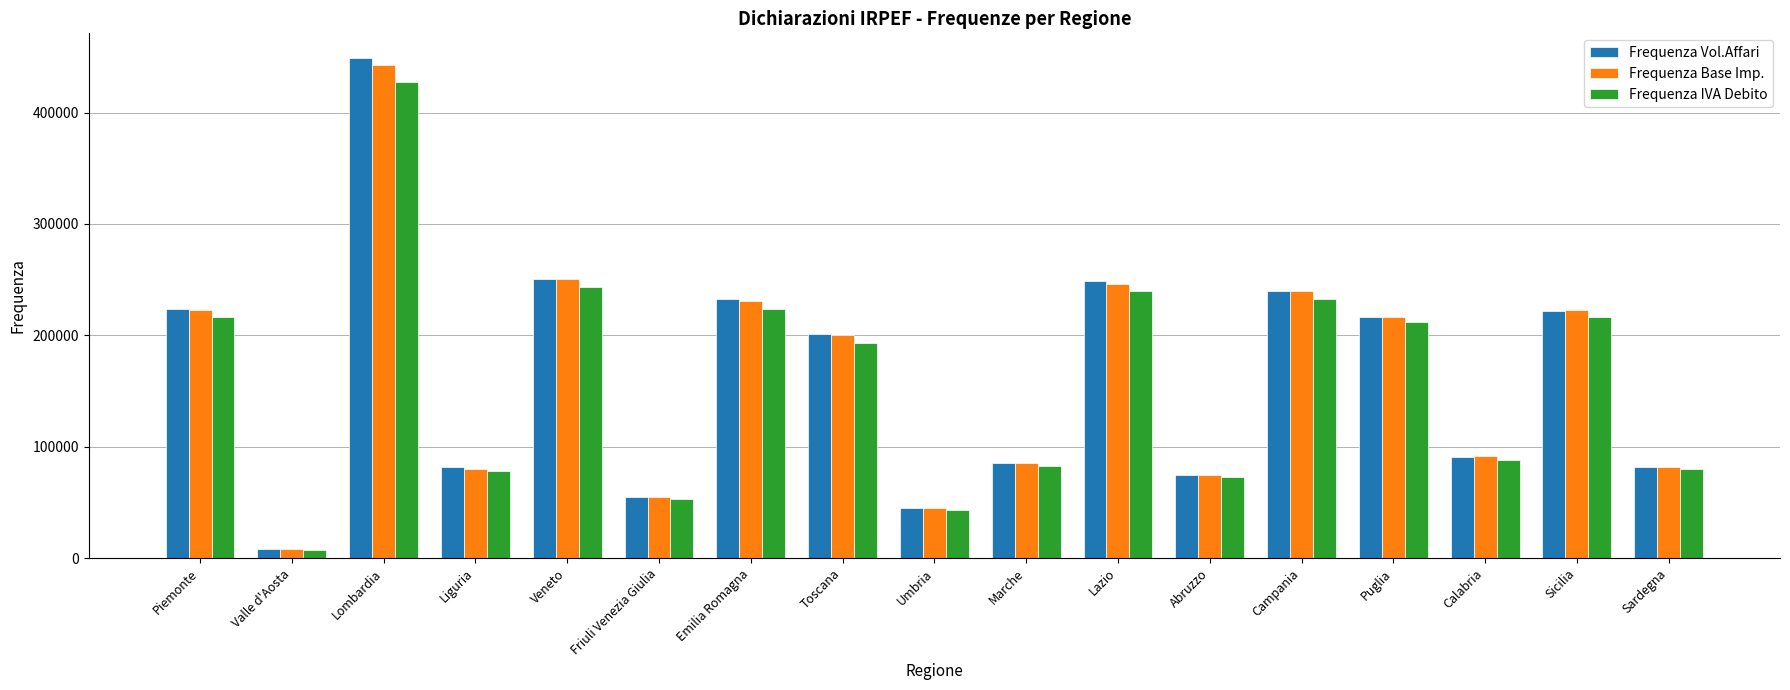

What is the difference between the Frequenza IVA Debito values at Sicilia and Sardegna?

136662